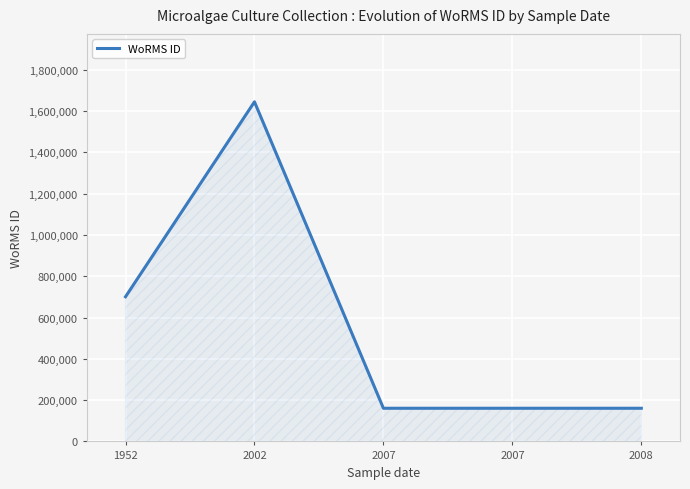

Between 2007 and 2008, which is larger?

2007